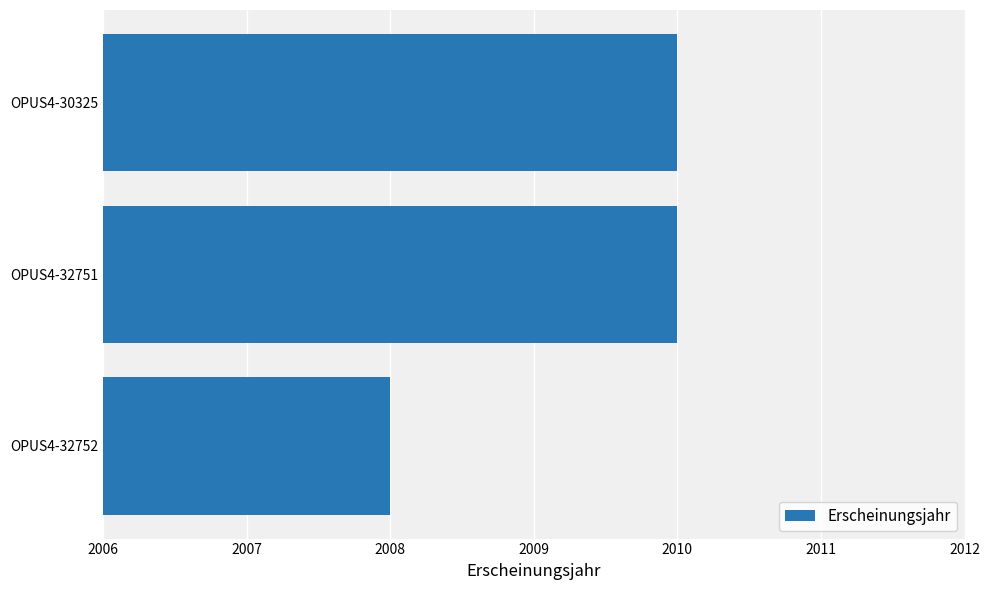

What is the minimum value shown in the chart?

2008